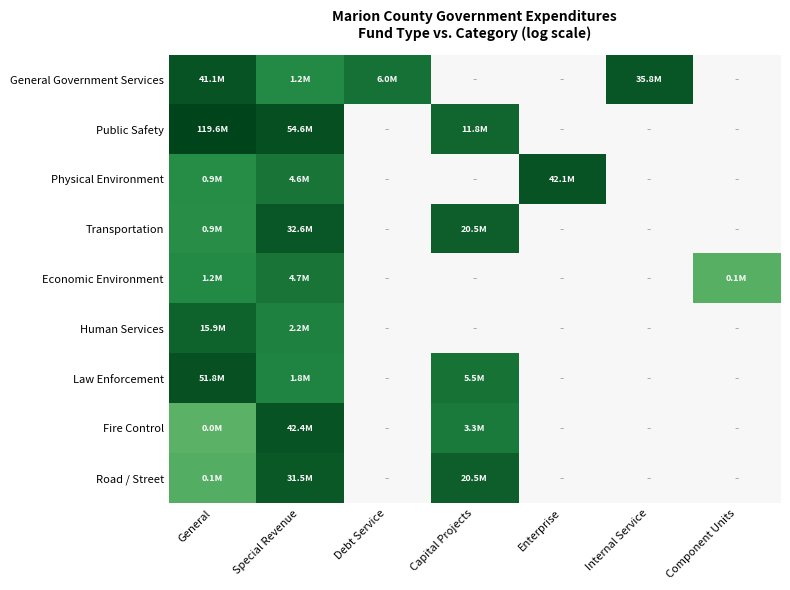

Reading left to right, what are all the values shown in this chart?

General Government Services: General=17.5	Special Revenue=14.0	Debt Service=15.6	Capital Projects=0.0	Enterprise=0.0	Internal Service=17.4	Component Units=0.0
Public Safety: General=18.6	Special Revenue=17.8	Debt Service=0.0	Capital Projects=16.3	Enterprise=0.0	Internal Service=0.0	Component Units=0.0
Physical Environment: General=13.7	Special Revenue=15.3	Debt Service=0.0	Capital Projects=0.0	Enterprise=17.6	Internal Service=0.0	Component Units=0.0
Transportation: General=13.7	Special Revenue=17.3	Debt Service=0.0	Capital Projects=16.8	Enterprise=0.0	Internal Service=0.0	Component Units=0.0
Economic Environment: General=14.0	Special Revenue=15.4	Debt Service=0.0	Capital Projects=0.0	Enterprise=0.0	Internal Service=0.0	Component Units=10.9
Human Services: General=16.6	Special Revenue=14.6	Debt Service=0.0	Capital Projects=0.0	Enterprise=0.0	Internal Service=0.0	Component Units=0.0
Law Enforcement: General=17.8	Special Revenue=14.4	Debt Service=0.0	Capital Projects=15.5	Enterprise=0.0	Internal Service=0.0	Component Units=0.0
Fire Control: General=10.7	Special Revenue=17.6	Debt Service=0.0	Capital Projects=15.0	Enterprise=0.0	Internal Service=0.0	Component Units=0.0
Road / Street: General=11.1	Special Revenue=17.3	Debt Service=0.0	Capital Projects=16.8	Enterprise=0.0	Internal Service=0.0	Component Units=0.0